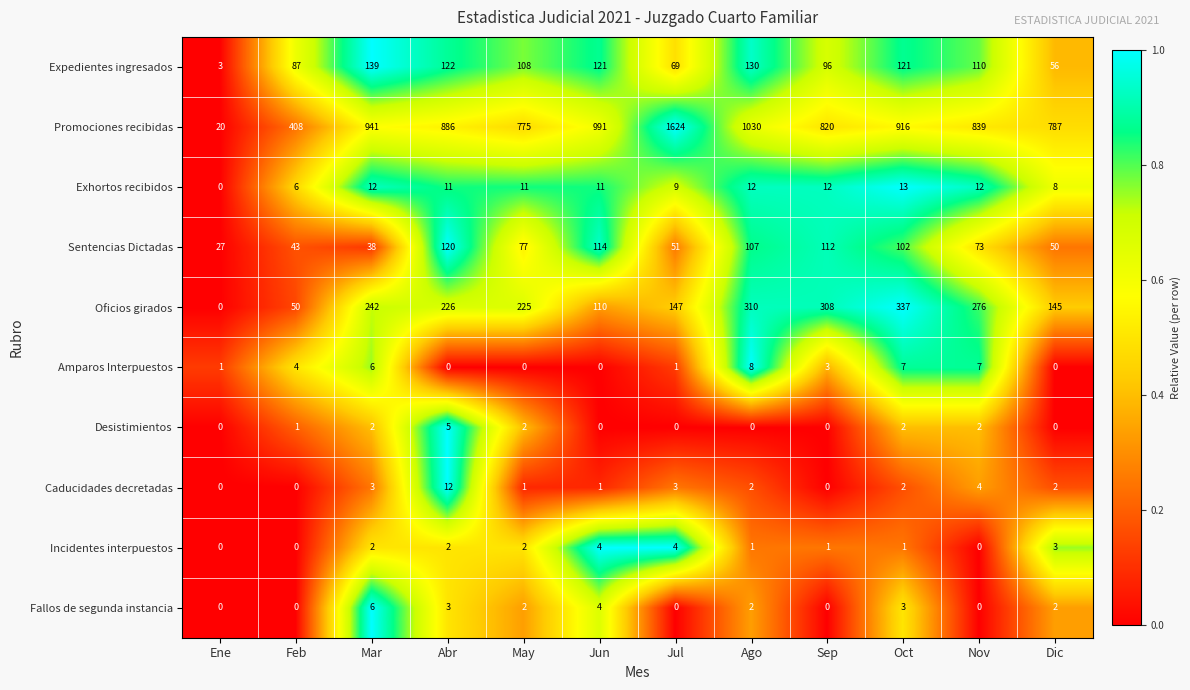

What is the difference between the Exhortos recibidos values at Feb and May?

5